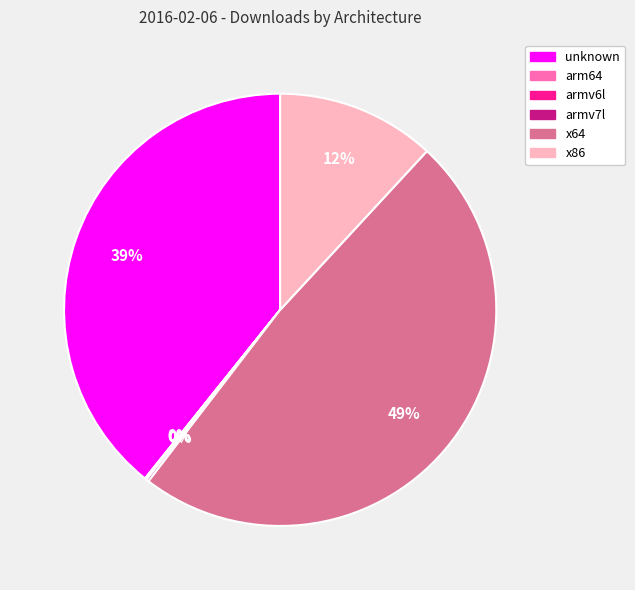

True or false: x64 accounts for 49% of the total.

True